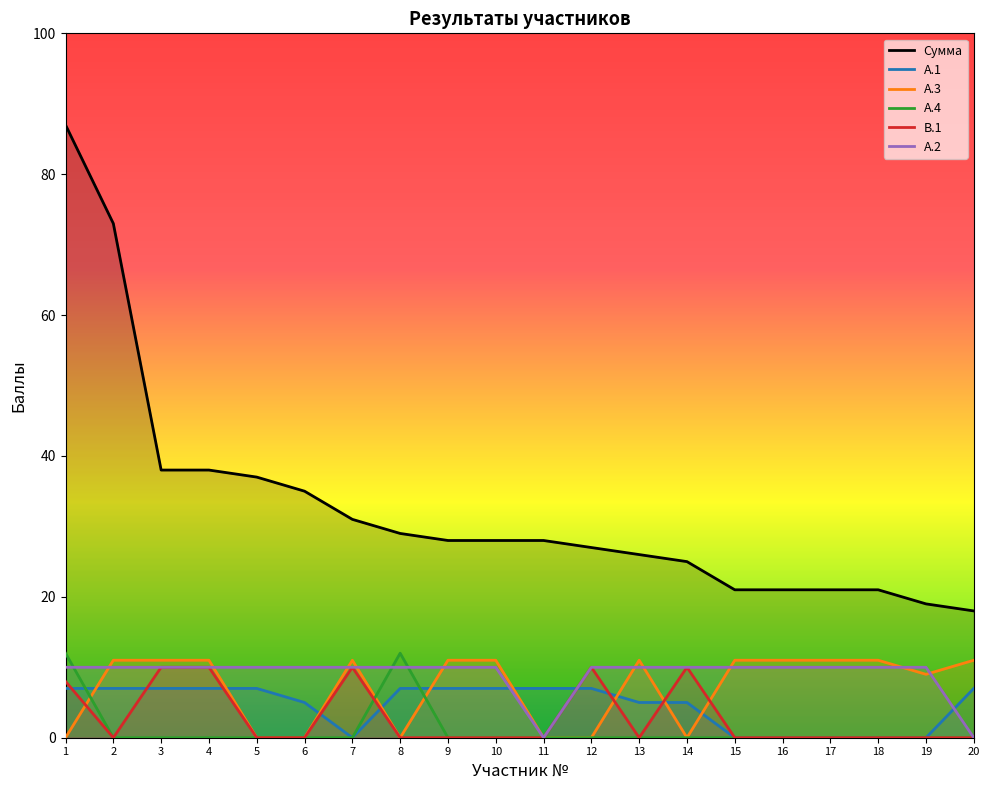

What is the sum of all Сумма values?

651